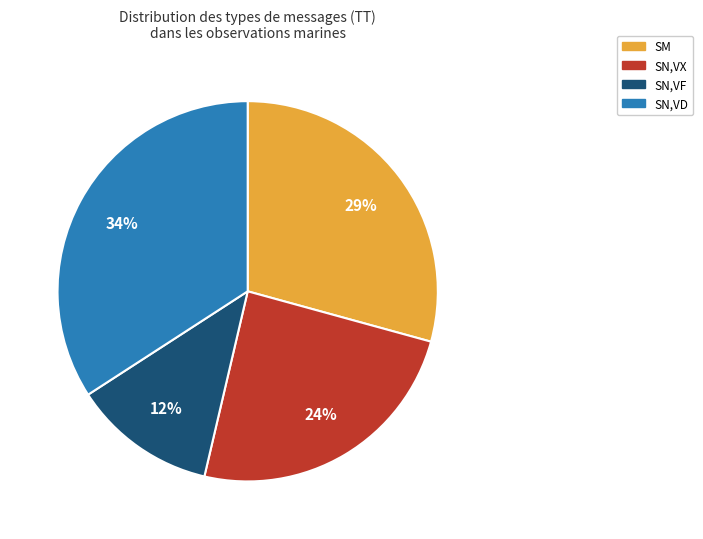

How many segments does this pie chart have?

4